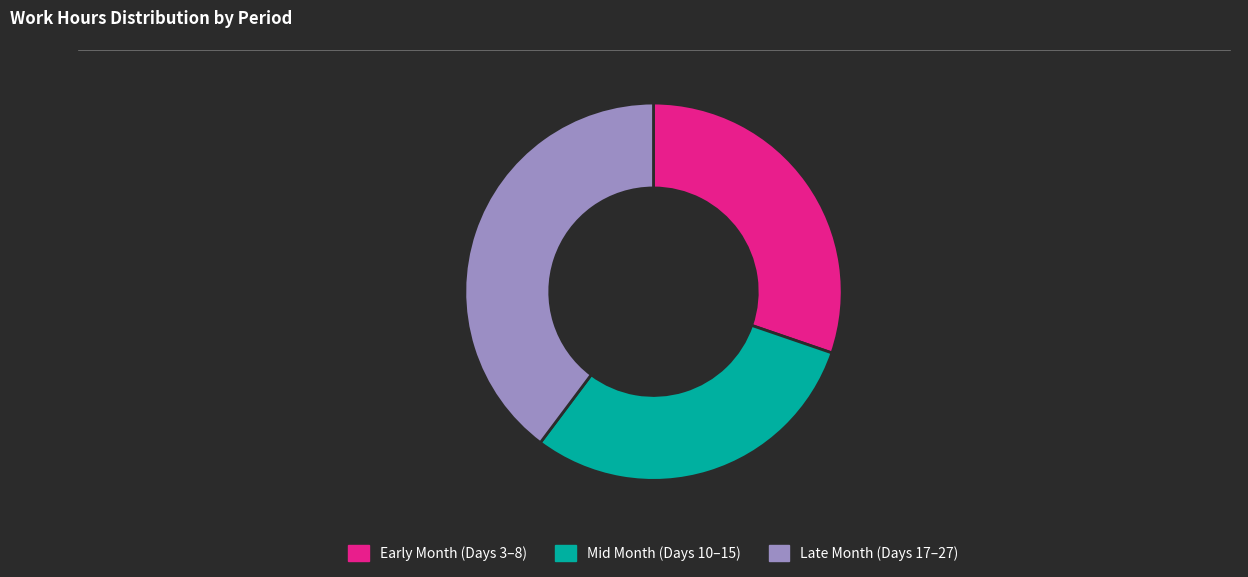

Is there any slice that represents more than half of the pie?

No